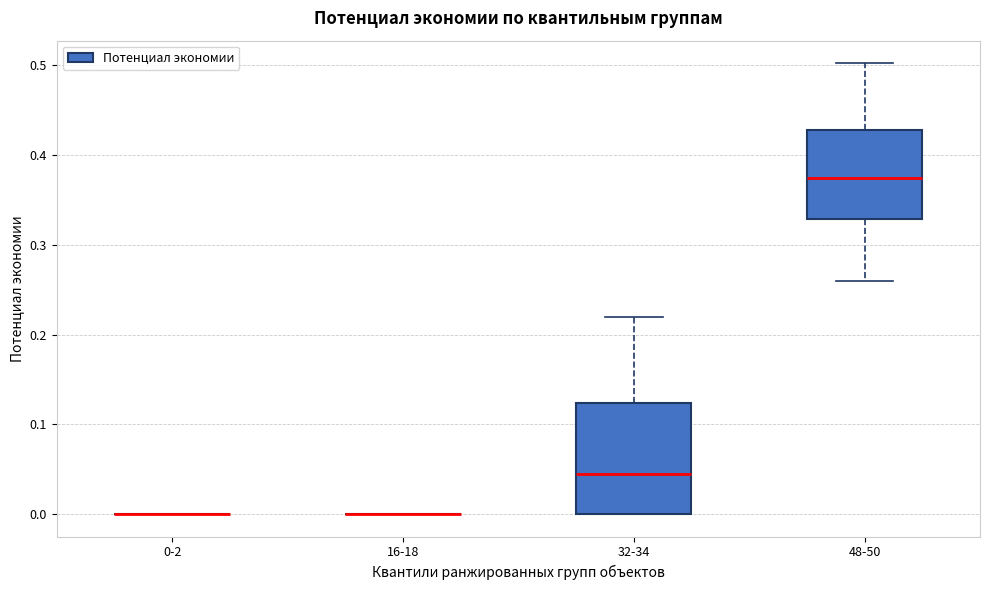

Reading left to right, transcribe this box plot: for each box, give where its median line is, the range the box spans, and where its two whiskers end, as read against the y-axis. The values are not printed on the chart, so give them approximately, as read against the axis.

0-2: box collapsed to a line at 0.00, whiskers 0.00 to 0.00
16-18: box collapsed to a line at 0.00, whiskers 0.00 to 0.00
32-34: median 0.04, box 0.00 to 0.12, whiskers 0.00 to 0.22
48-50: median 0.37, box 0.33 to 0.43, whiskers 0.26 to 0.50